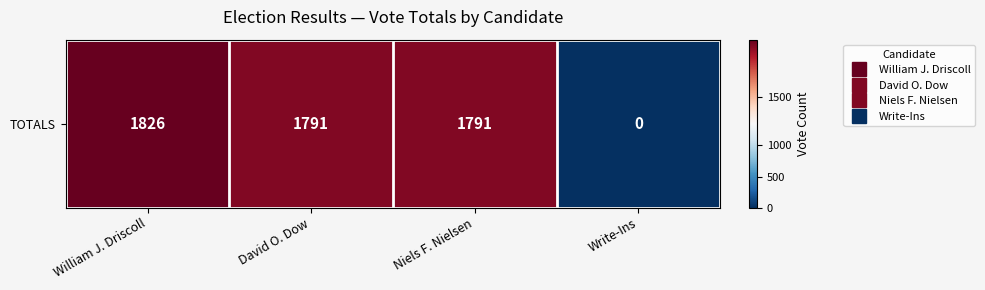

Rank the categories by value from lowest to highest.

Write-Ins, David O. Dow, Niels F. Nielsen, William J. Driscoll